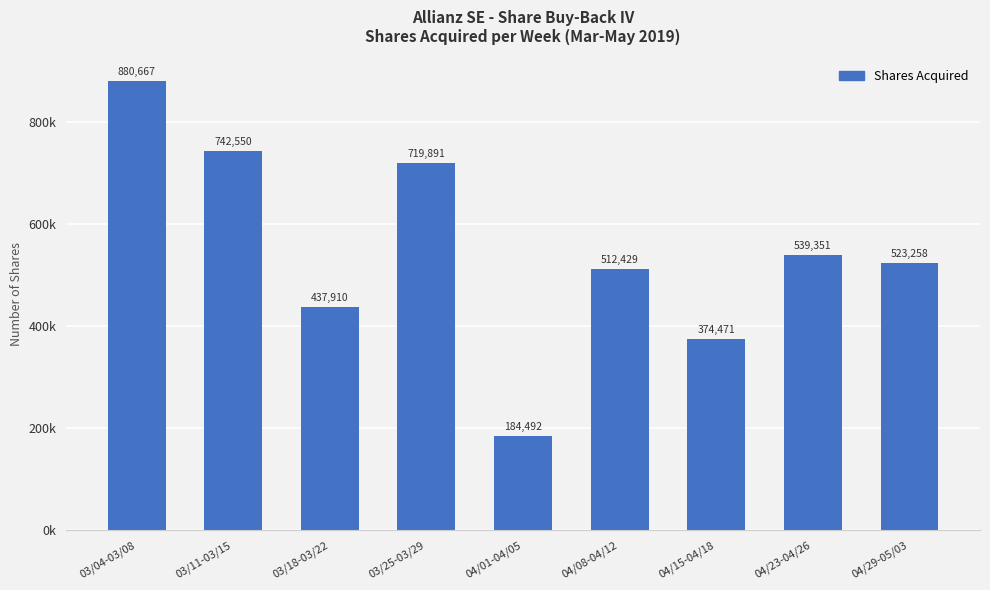

What is the minimum value shown in the chart?

184492